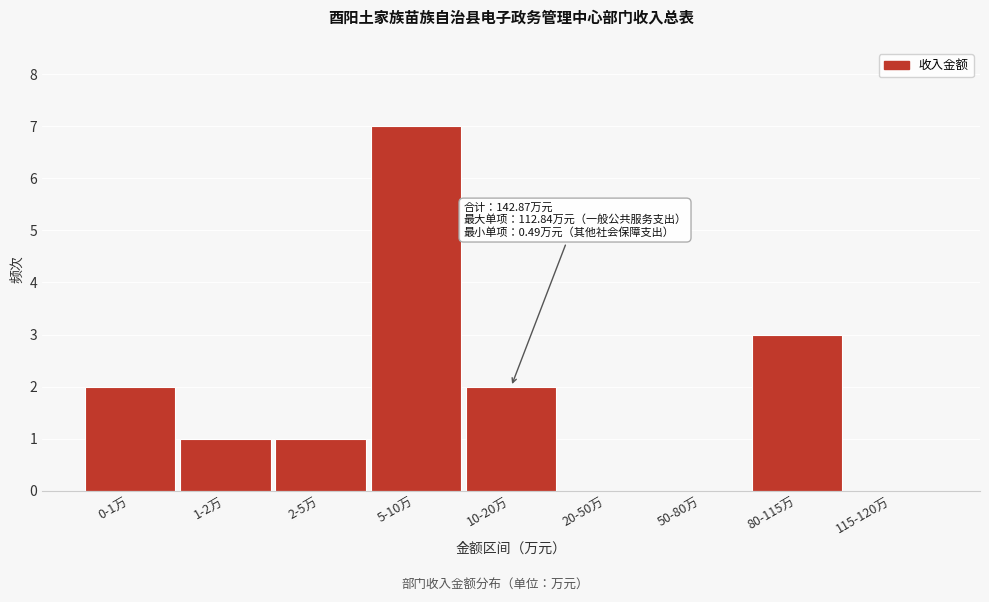

Reading left to right, list all the values displayed in this chart.

0-1万=2	1-2万=1	2-5万=1	5-10万=7	10-20万=2	20-50万=0	50-80万=0	80-115万=3	115-120万=0